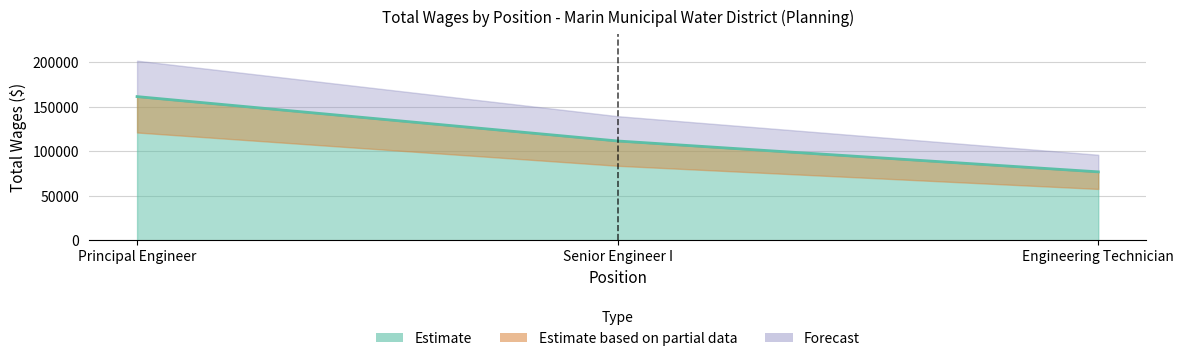

True or false: the data shows 161259 at Principal Engineer.

True